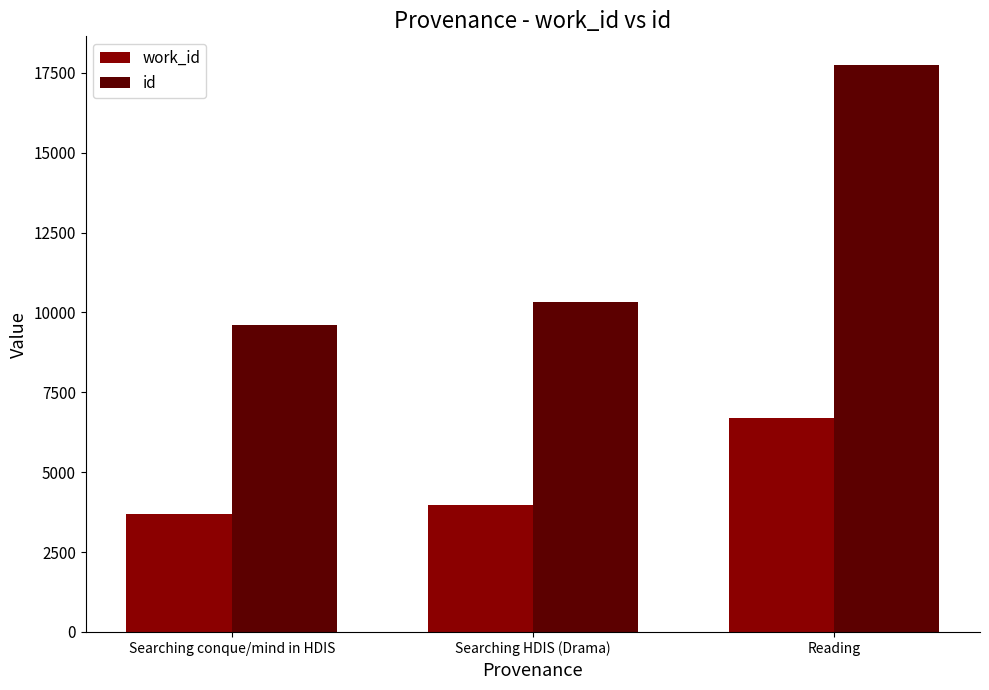

The value of id at Searching HDIS (Drama) is 6426. True or false?

False